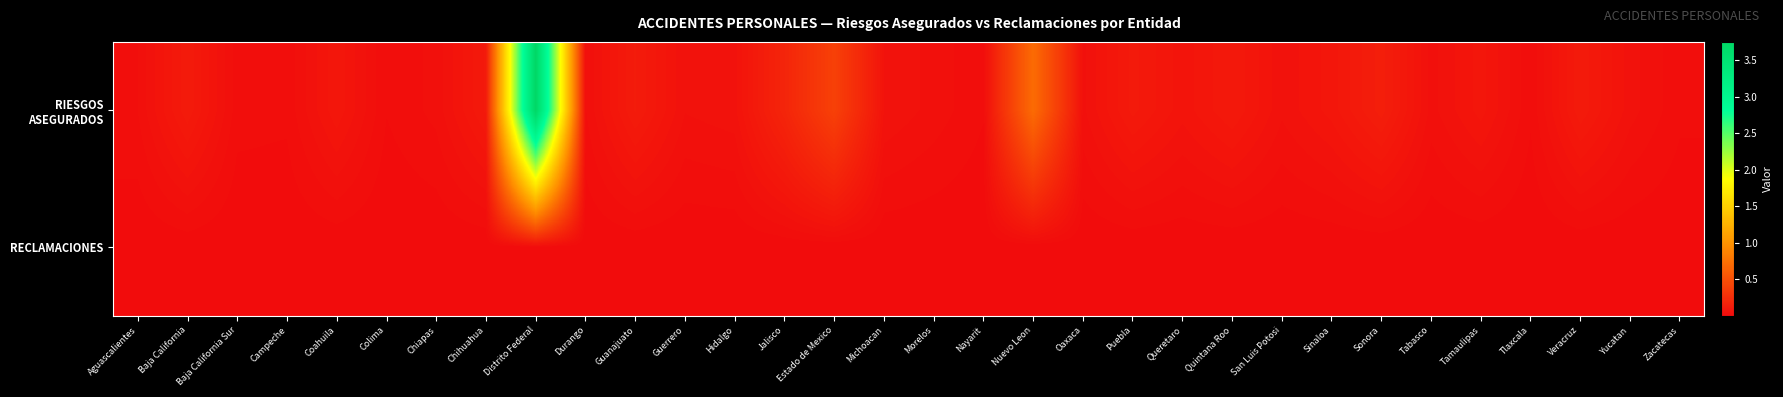

What is the minimum value shown in the chart?

320